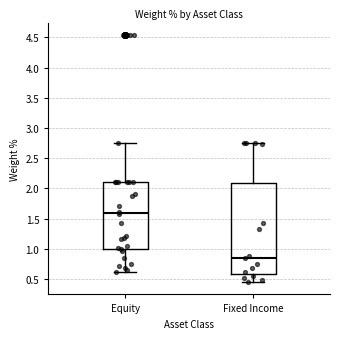

Which box has the highest median line?

Equity